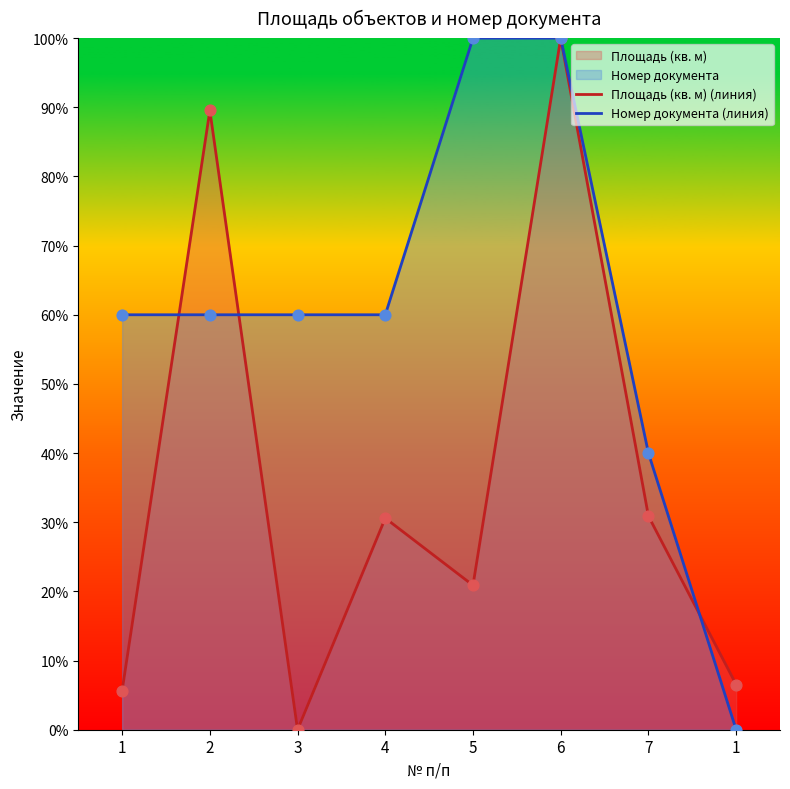

What is the total value across all series at 7?

70.9